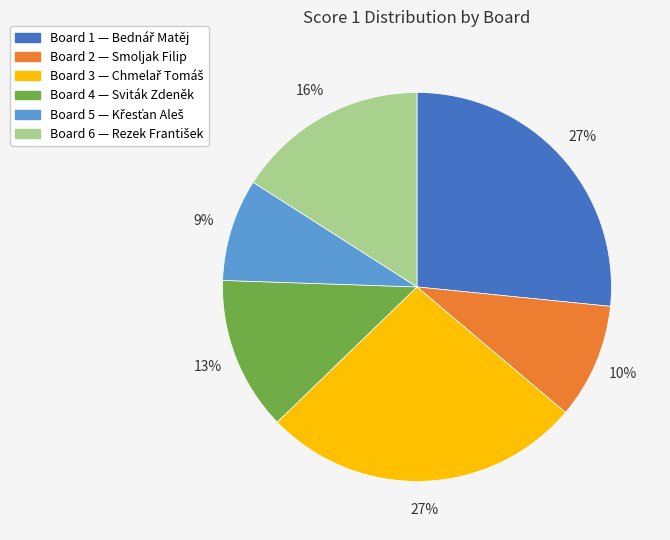

How many slices are in this pie chart?

6